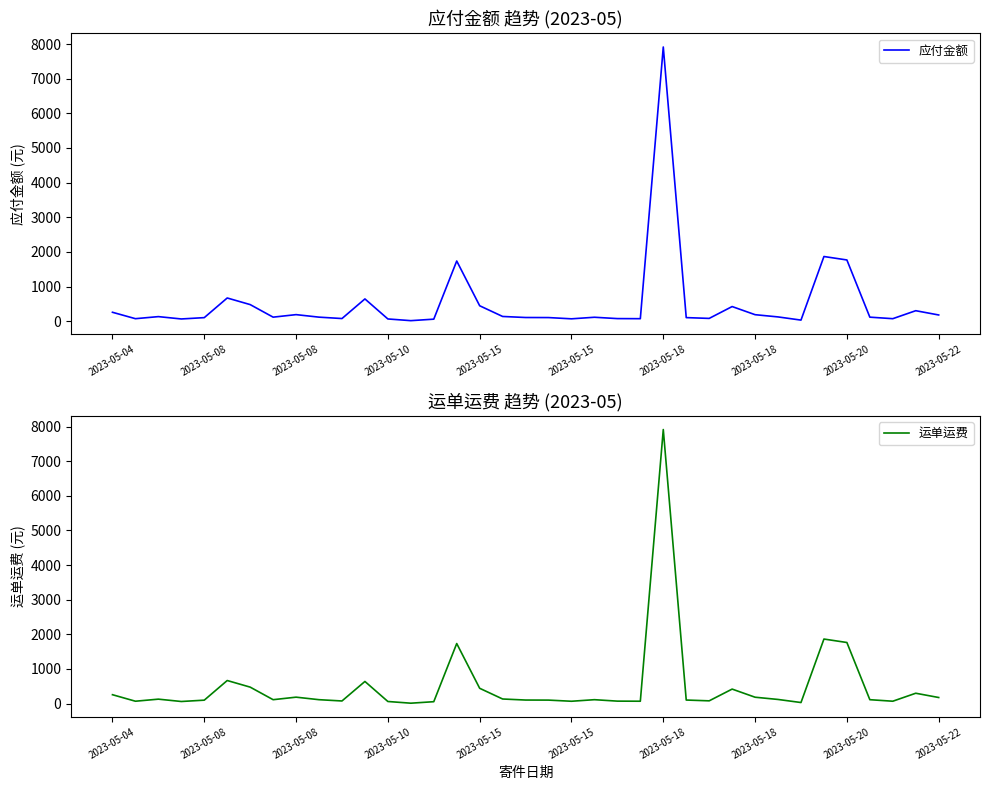

True or false: 运单运费 and 应付金额 intersect in this chart.

False